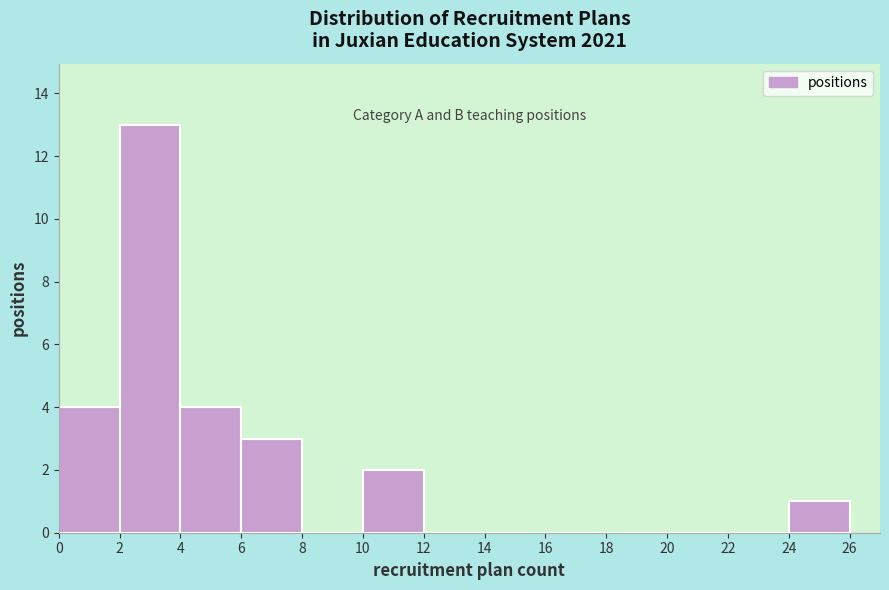

Reading left to right, list every bar in this chart as the range it spans on the x-axis followed by its height. The values are not printed on the chart, so give them approximately, as read against the axis.

0 to 2: 4
2 to 4: 13
4 to 6: 4
6 to 8: 3
8 to 10: 0
10 to 12: 2
12 to 14: 0
14 to 16: 0
16 to 18: 0
18 to 20: 0
20 to 22: 0
22 to 24: 0
24 to 26: 1